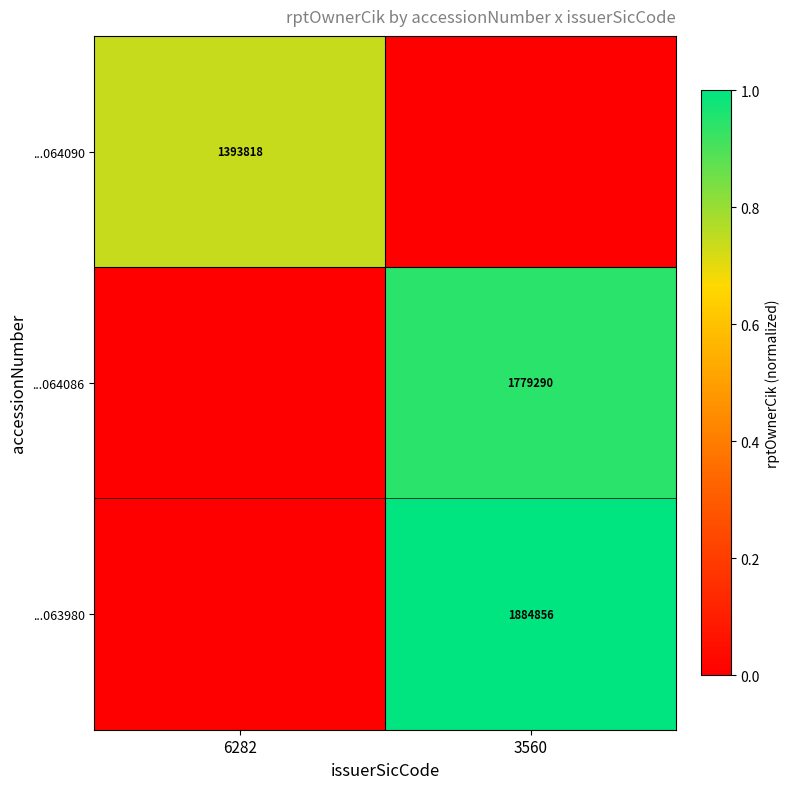

The ...063980 series shows 2733297 at 3560. True or false?

False